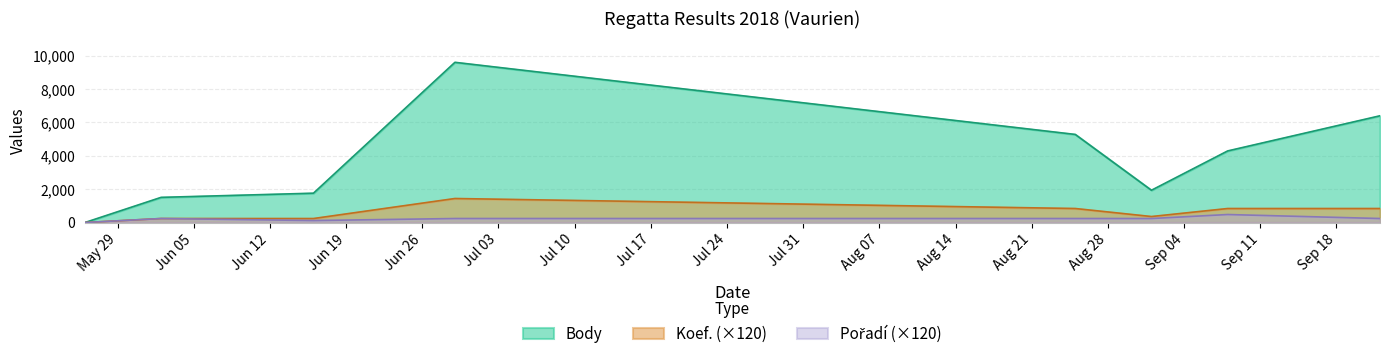

What is the sum of the Pořadí values at 2018-06-29 and 2018-09-08?

720